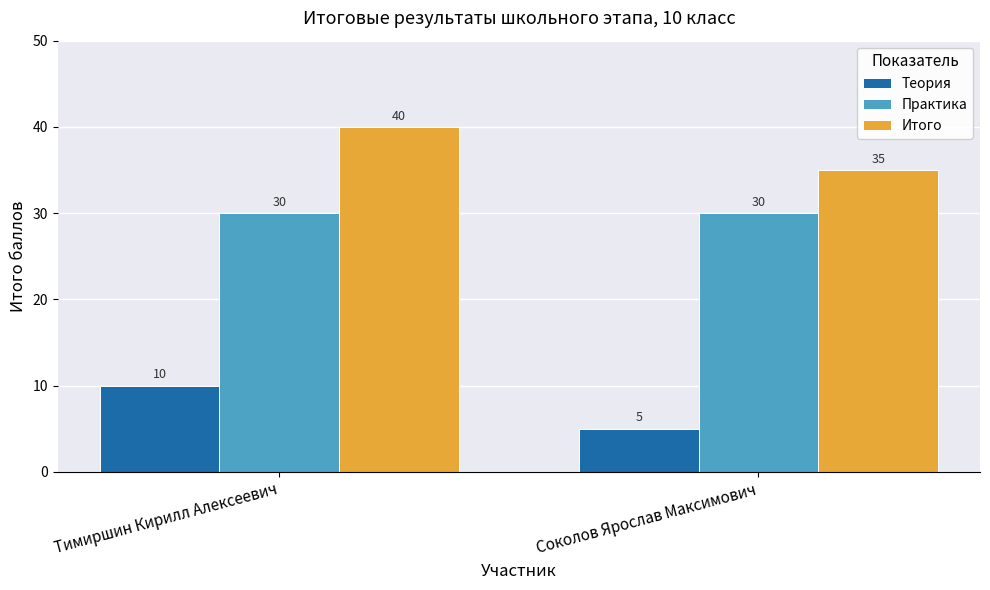

Is it true that Практика equals 30 at Тимиршин Кирилл Алексеевич?

True